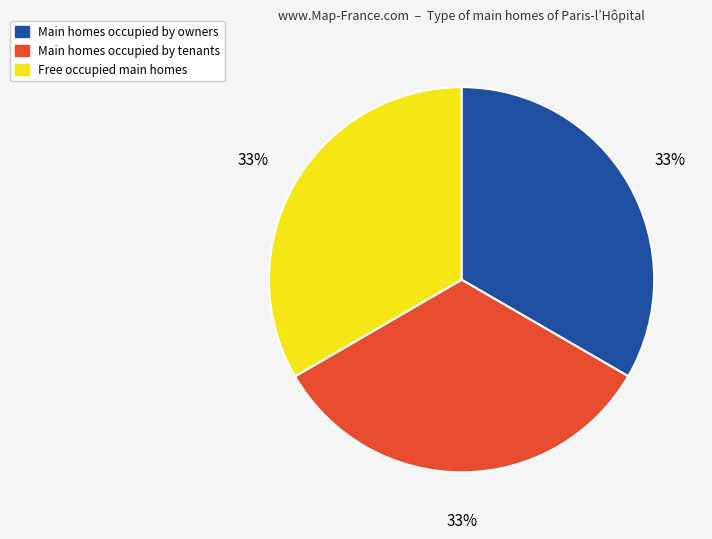

How many slices are in this pie chart?

3